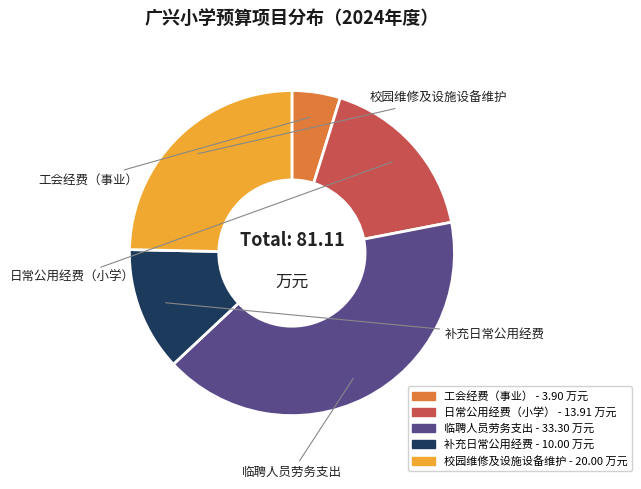

Rank the categories by value from lowest to highest.

工会经费（事业）, 补充日常公用经费, 日常公用经费（小学）, 校园维修及设施设备维护, 临聘人员劳务支出